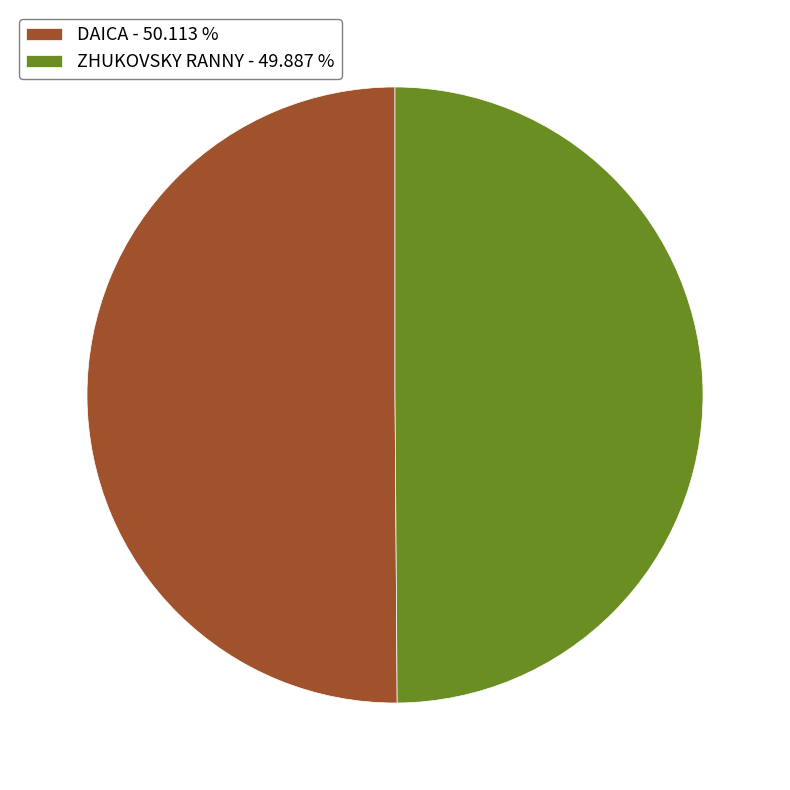

Approximately how many times larger is the value at DAICA - 50.113 % compared to ZHUKOVSKY RANNY - 49.887 %?

1.0